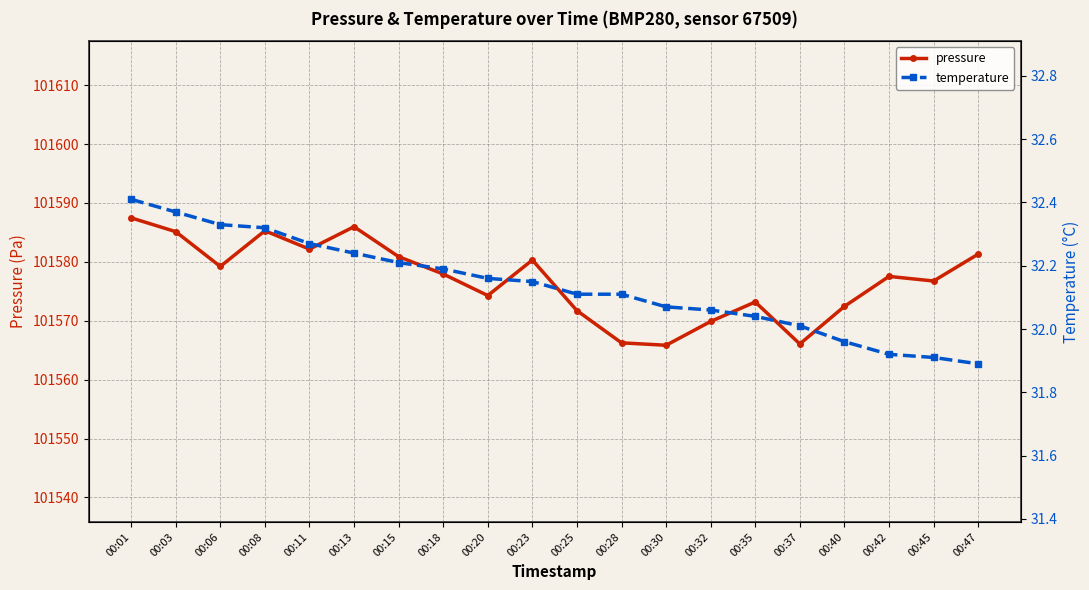

The temperature series shows 32.1 at 00:30. True or false?

True